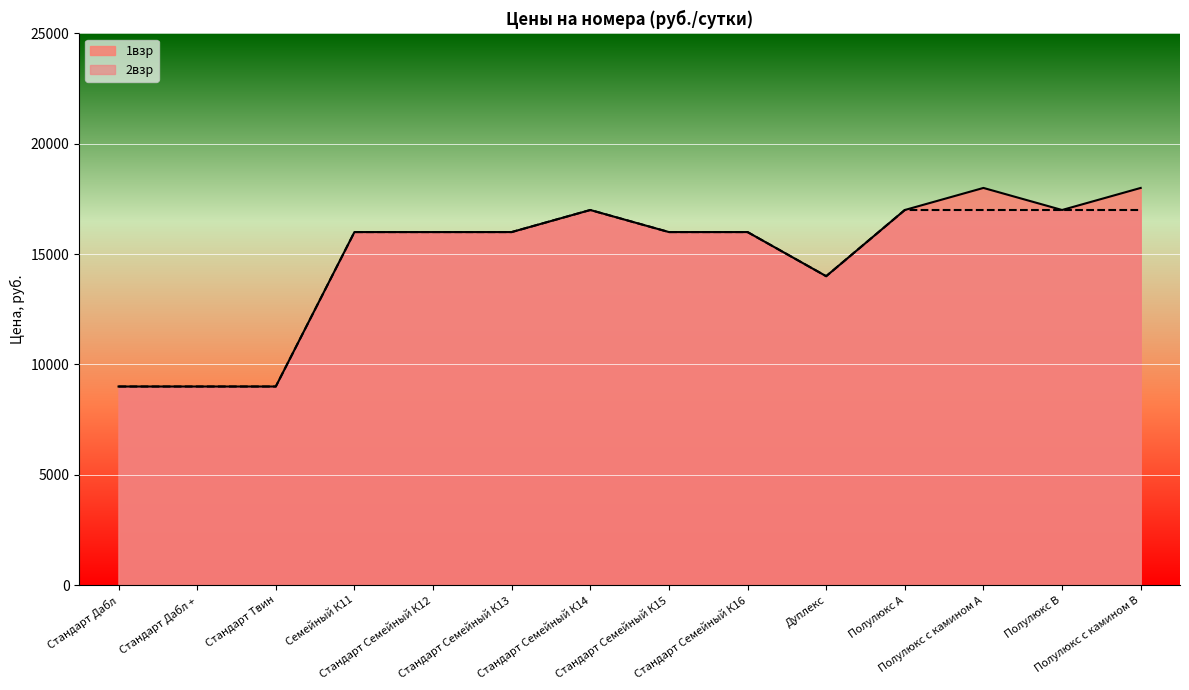

What are all the series names shown in the legend?

1взр, 2взр